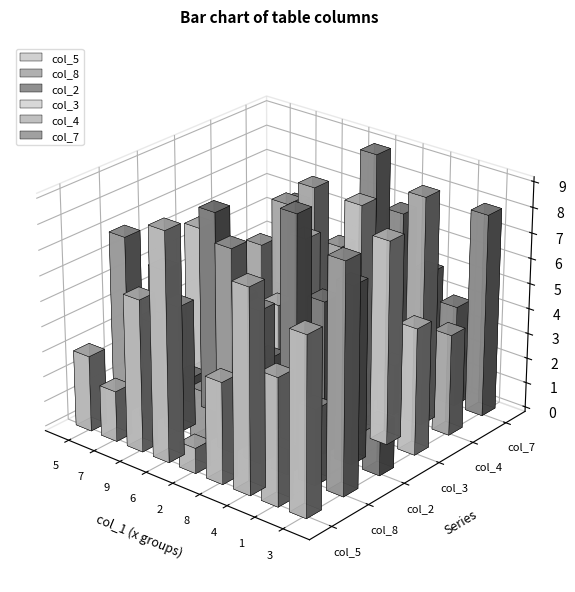

True or false: col_8 has a value of 3 at 5.

False